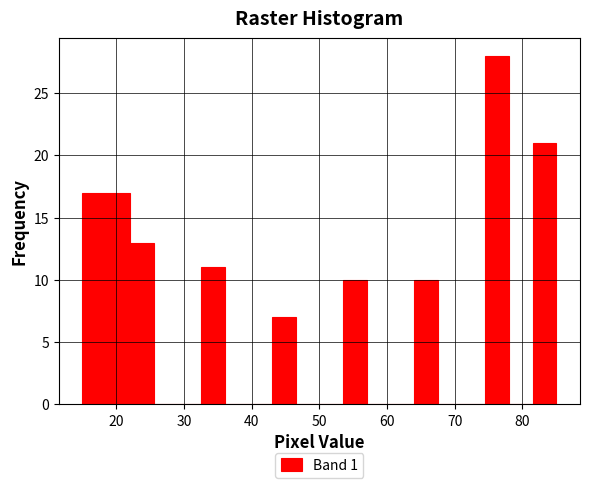

Read against the x-axis, roughly where is the centre of the tallest bar?

76